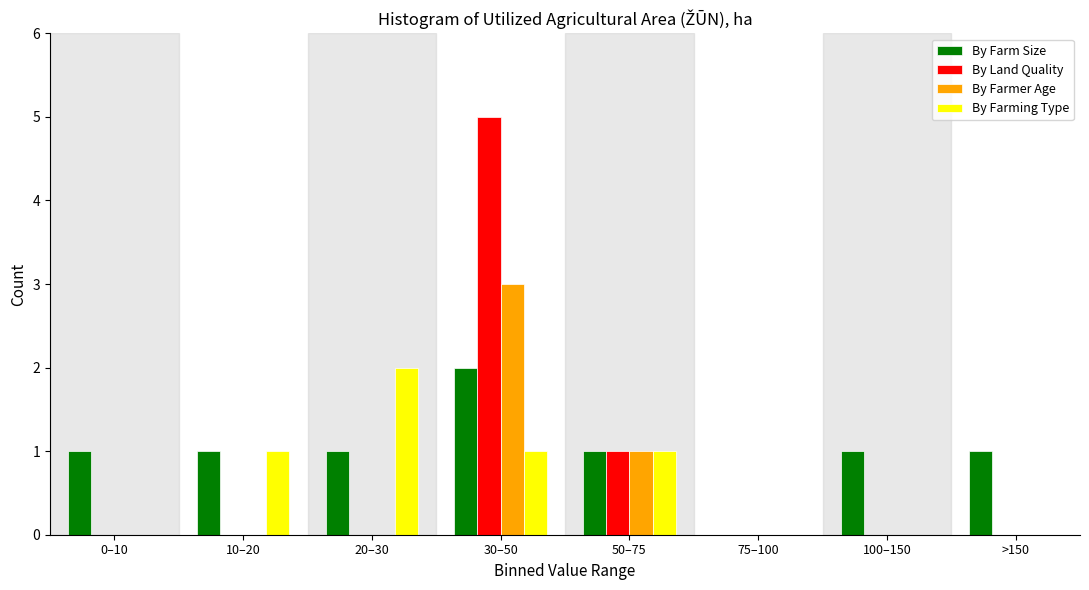

Which series changed the most between 0–10 and 20–30?

By Farming Type